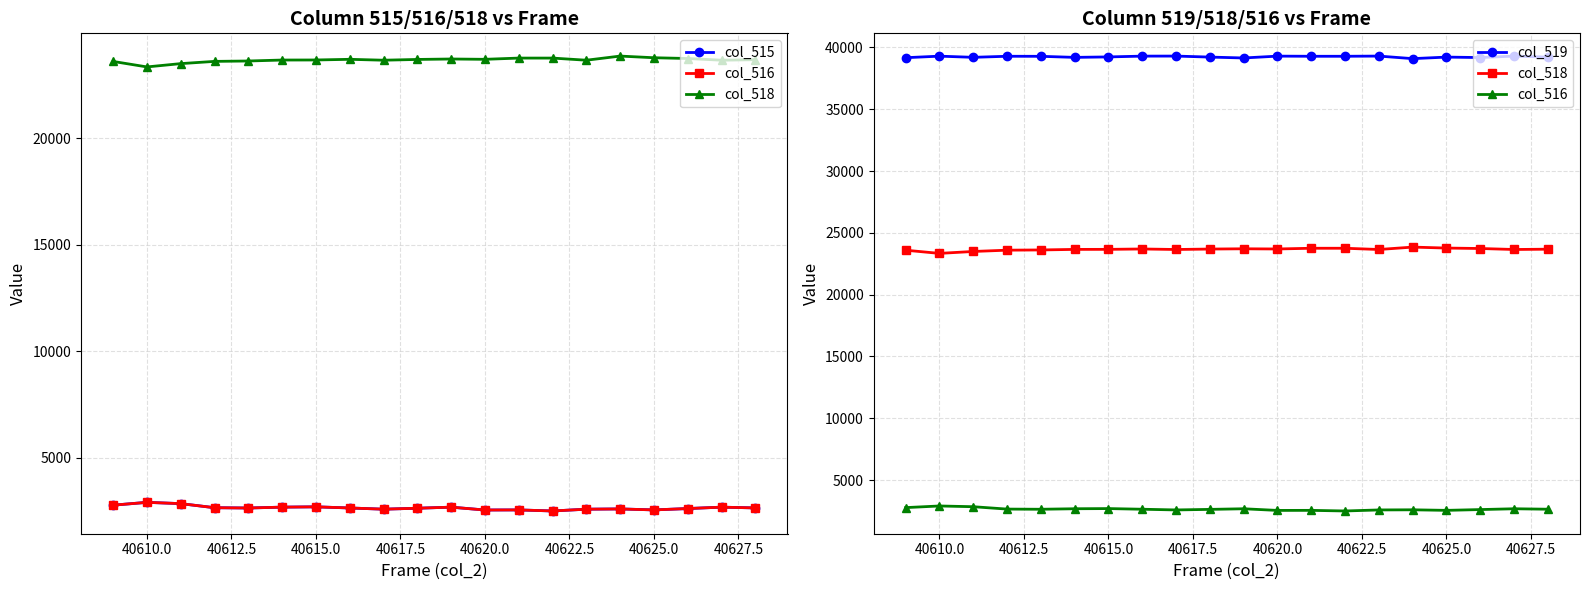

Which series has the largest total across all categories?

col_519